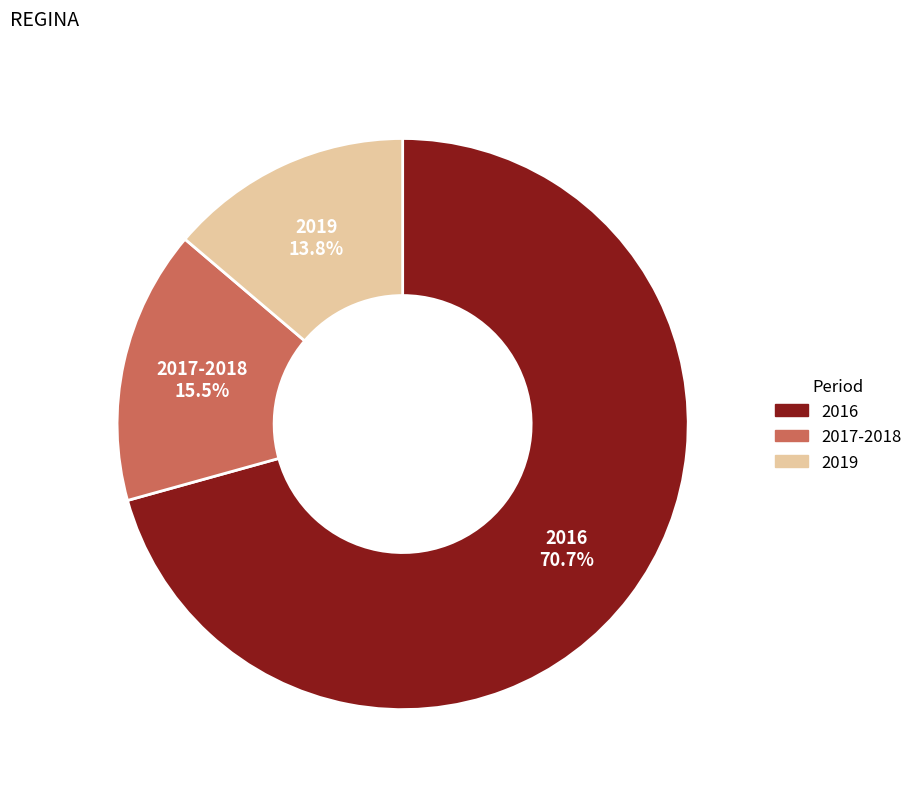

To the nearest percent, what is the average slice percentage?

33%